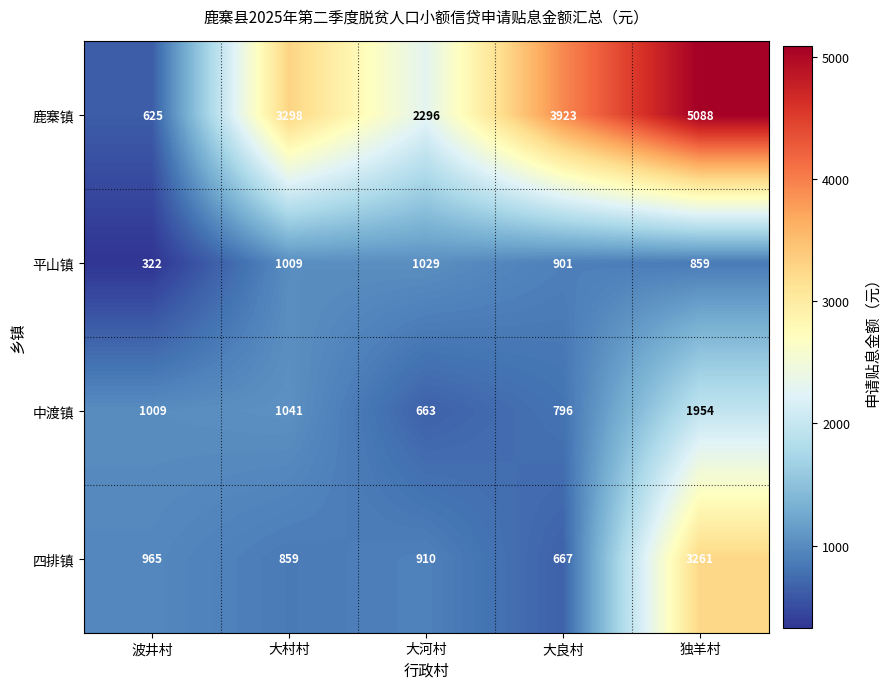

What is the spread (max minus min) of values at 大良村?

3256